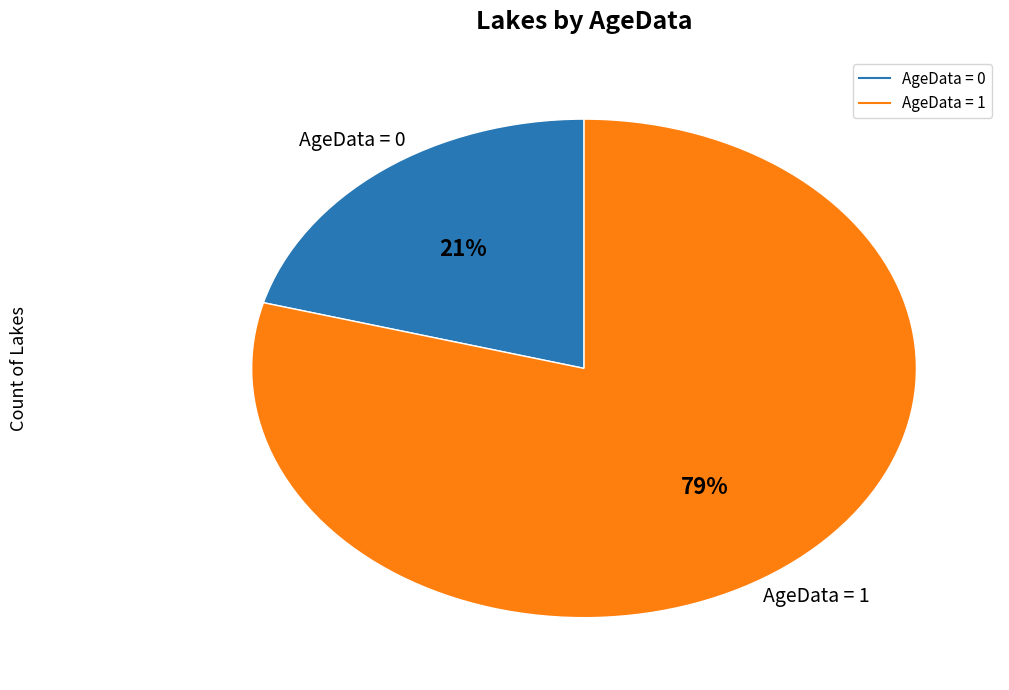

To the nearest percent, what is the average slice percentage?

50%